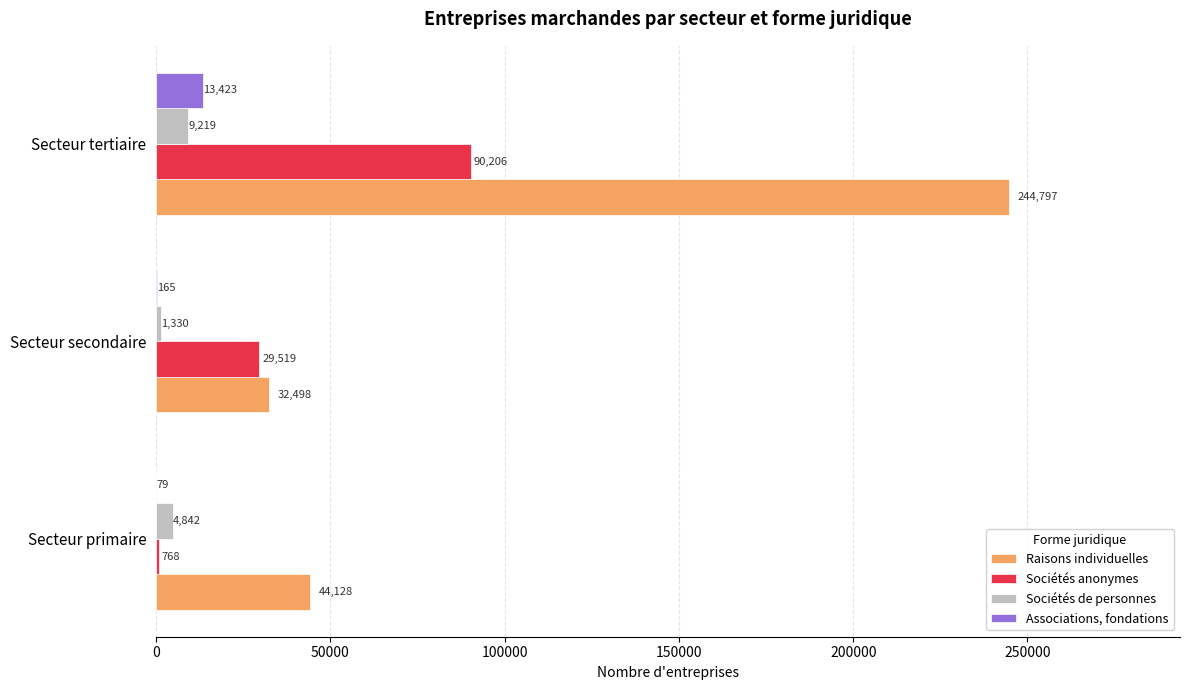

How many Sociétés anonymes values are between 768 and 90206?

3